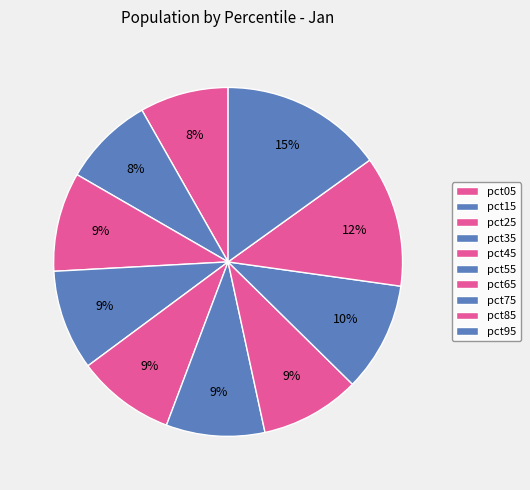

Rank the categories by value from highest to lowest.

pct95, pct85, pct75, pct35, pct65, pct25, pct55, pct45, pct15, pct05